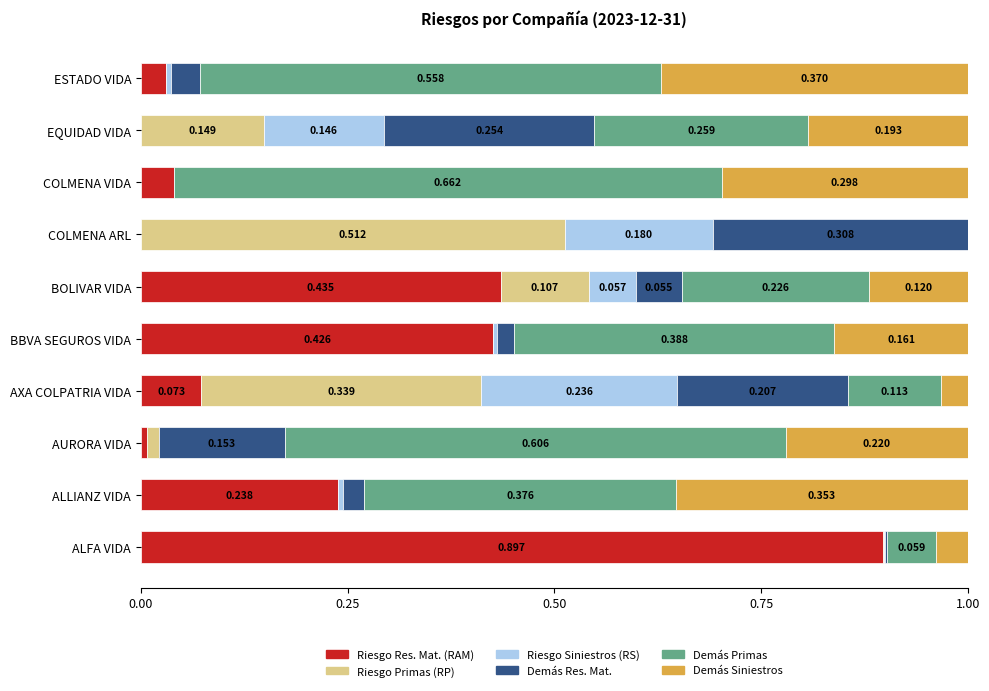

Which category has the highest value in the Riesgo Res. Mat. (RAM) series?

ALFA VIDA